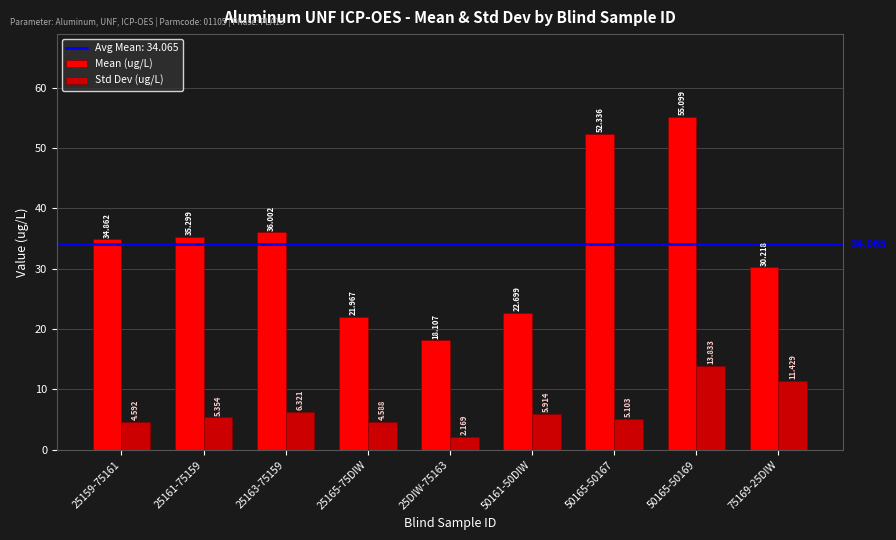

How many distinct data groups are displayed?

2